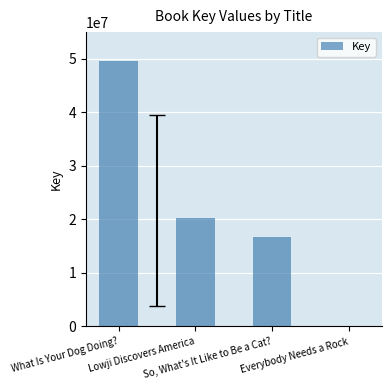

What is the sum of all values?

86577746